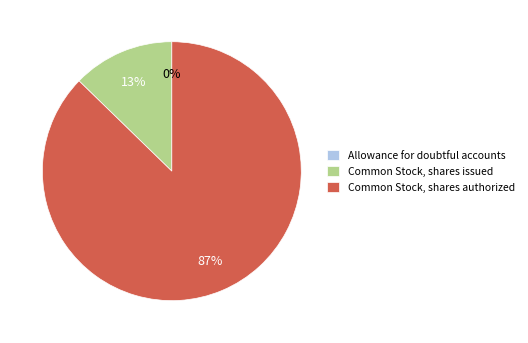

Which category has the biggest portion of the pie?

Common Stock, shares authorized